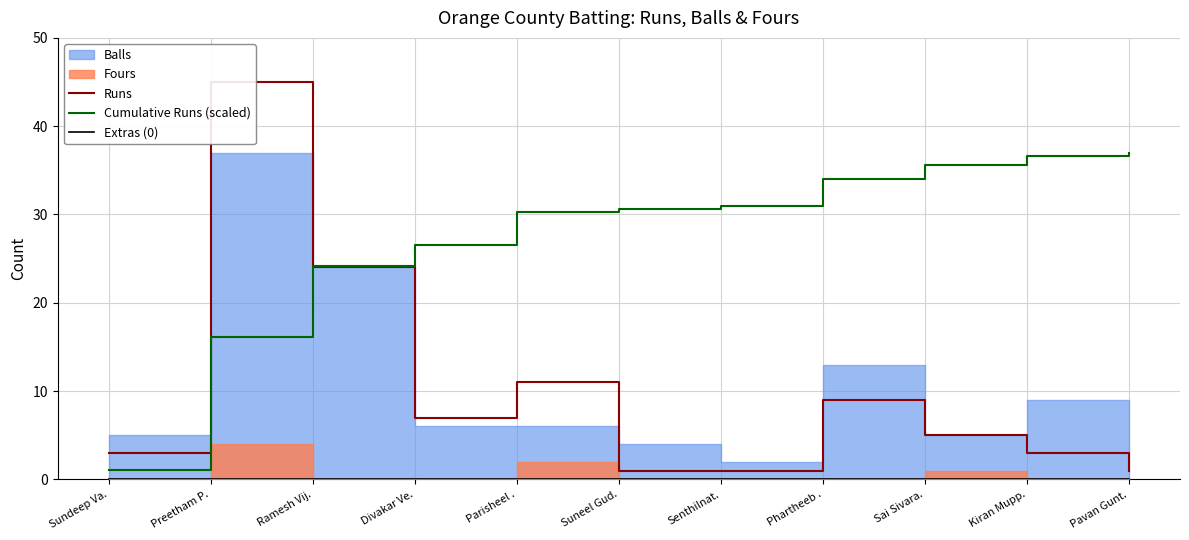

Which category has the lowest value in the Runs series?

Suneel Gud.